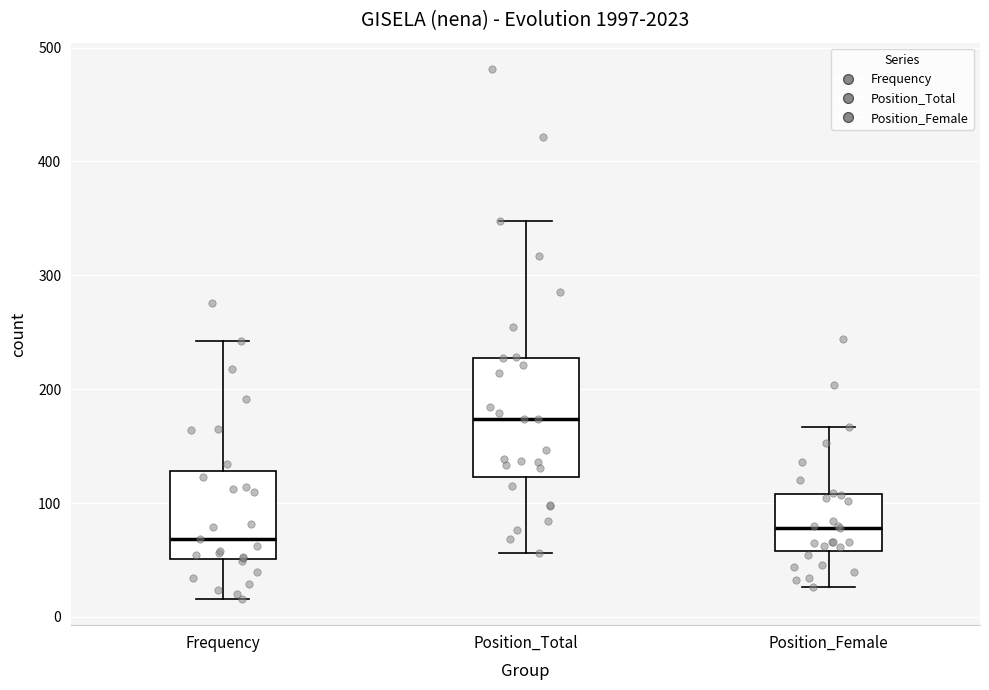

Where is the lower edge of the box for Position_Female on the y-axis? The values are not printed on the chart, so give them approximately, as read against the axis.

60